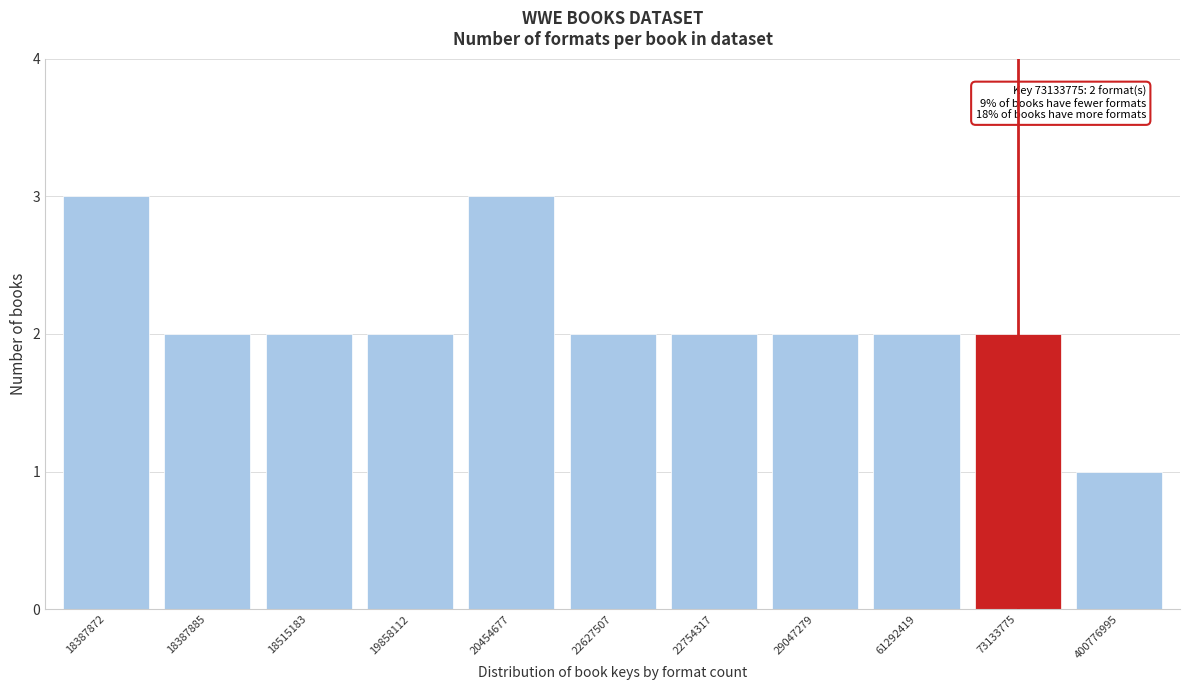

Reading left to right, list all the values displayed in this chart.

3	2	2	2	3	2	2	2	2	2	1